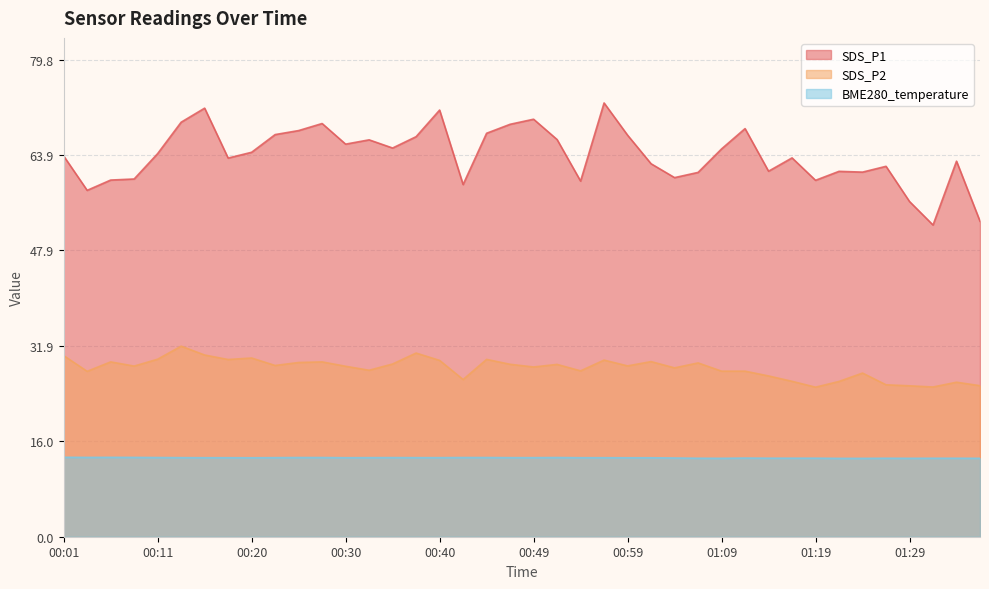

What is the difference between the BME280_temperature values at 00:18 and 01:16?

0.1